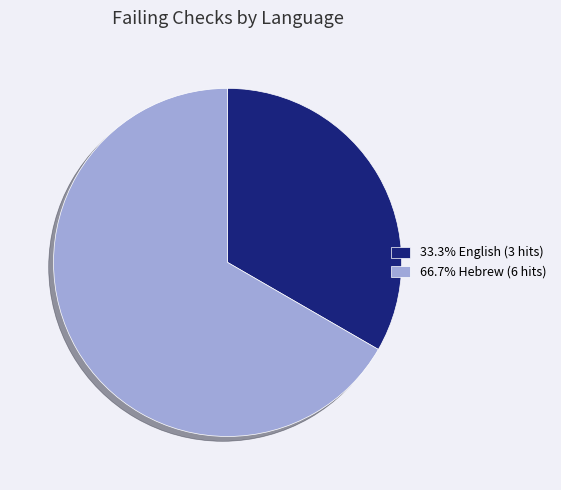

Approximately how many times larger is the value at 66.7% Hebrew (6 hits) compared to 33.3% English (3 hits)?

2.0